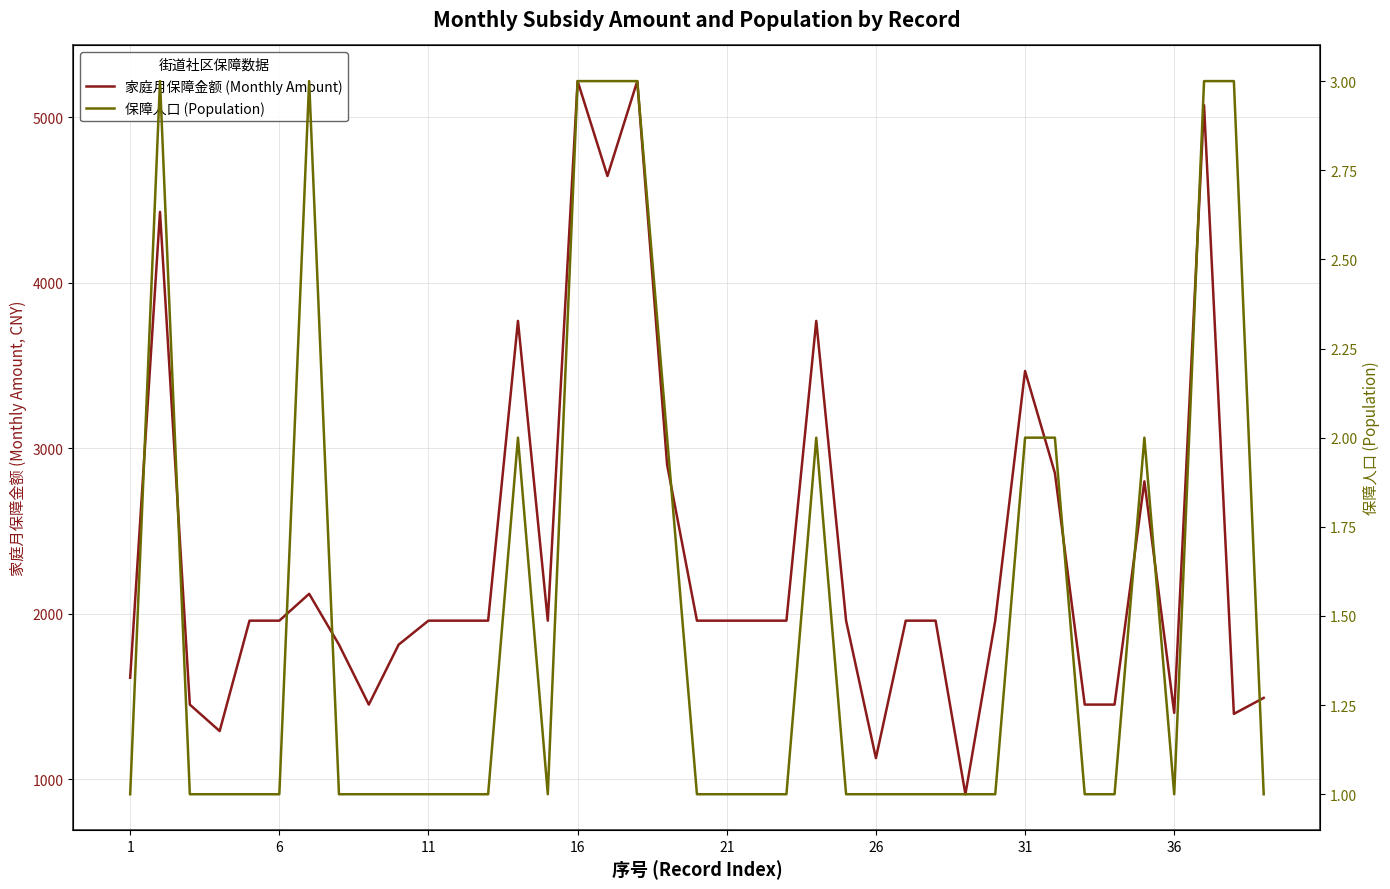

Reading left to right, list all the values displayed in this chart.

家庭月保障金额 (Monthly Amount): 1612.5	4429.2	1450.0	1290.0	1957.5	1957.5	2119.8	1812.5	1450.0	1812.5	1957.5	1957.5	1957.5	3770.0	1957.5	5220.0	4645.8	5220.0	2900.0	1957.5	1957.5	1957.5	1957.5	3770.0	1957.5	1126.5	1957.5	1957.5	908.0	1957.5	3467.2	2850.0	1450.0	1450.0	2800.0	1400.0	5075.0	1393.9	1490.6
保障人口 (Population): 1.0	3.0	1.0	1.0	1.0	1.0	3.0	1.0	1.0	1.0	1.0	1.0	1.0	2.0	1.0	3.0	3.0	3.0	2.0	1.0	1.0	1.0	1.0	2.0	1.0	1.0	1.0	1.0	1.0	1.0	2.0	2.0	1.0	1.0	2.0	1.0	3.0	3.0	1.0